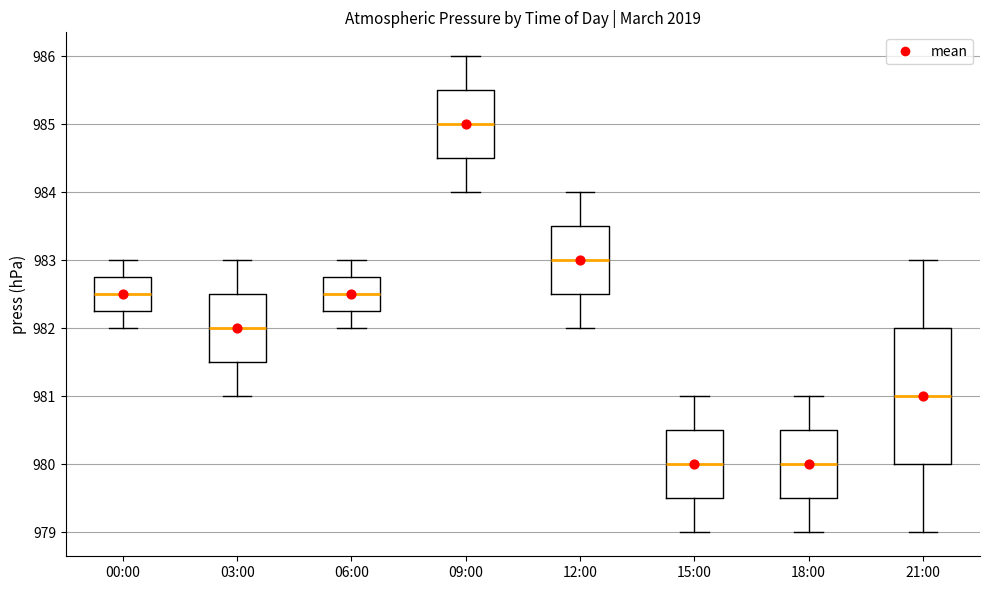

Where is the lower edge of the box for 06:00 on the y-axis? The values are not printed on the chart, so give them approximately, as read against the axis.

982.3